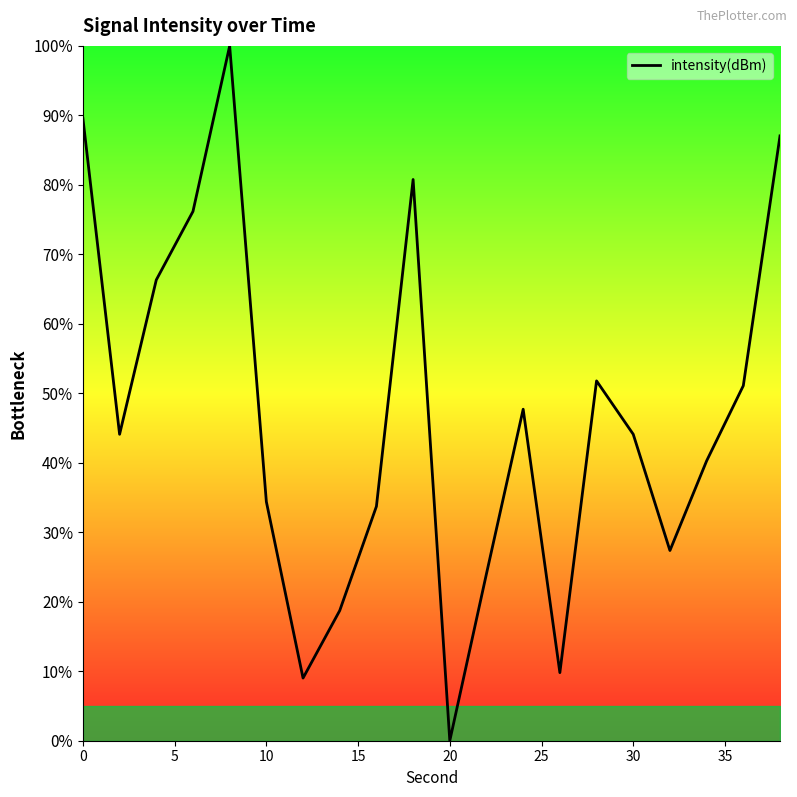

What is the maximum value shown in the chart?

100.0